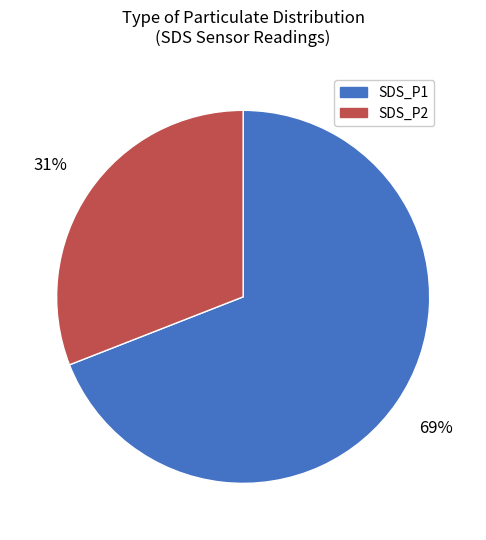

Which has a higher value, SDS_P1 or SDS_P2?

SDS_P1